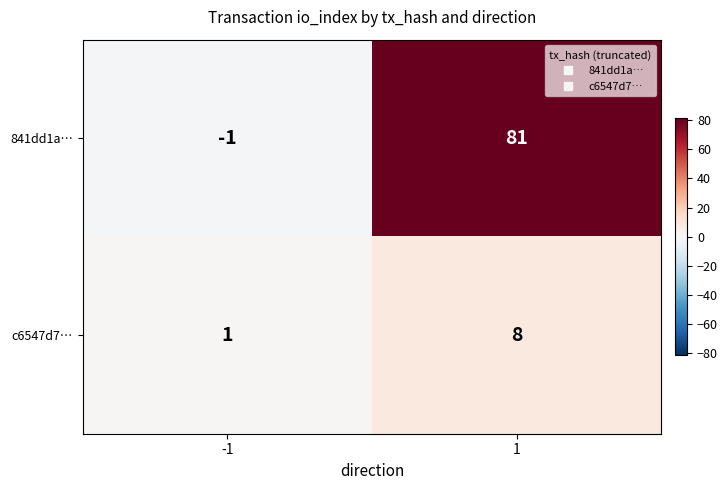

Reading left to right, extract all data points from this chart.

841dd1a…: -1	81
c6547d7…: 1	8